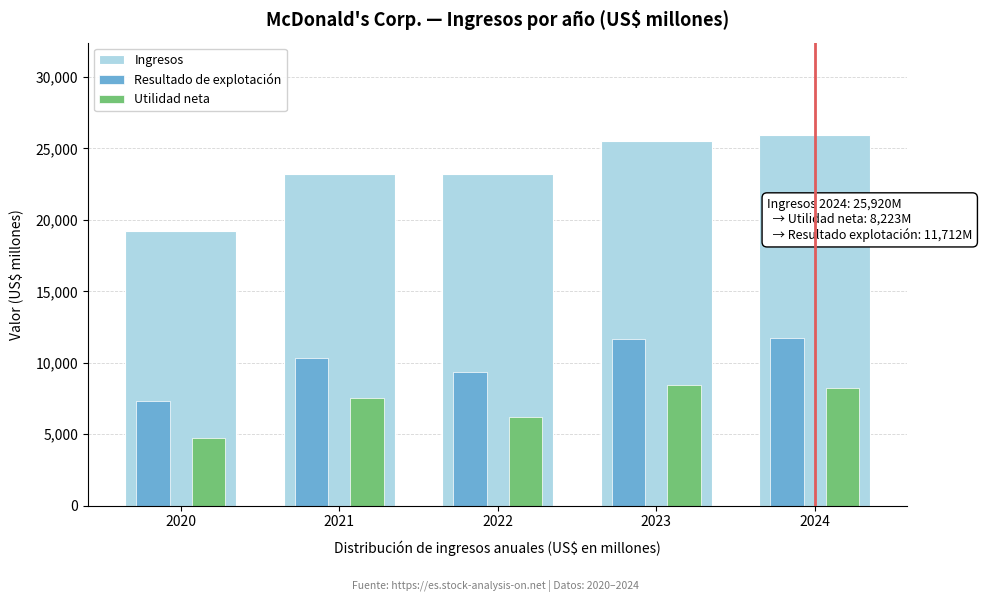

The Ingresos series shows 8055 at 2024. True or false?

False